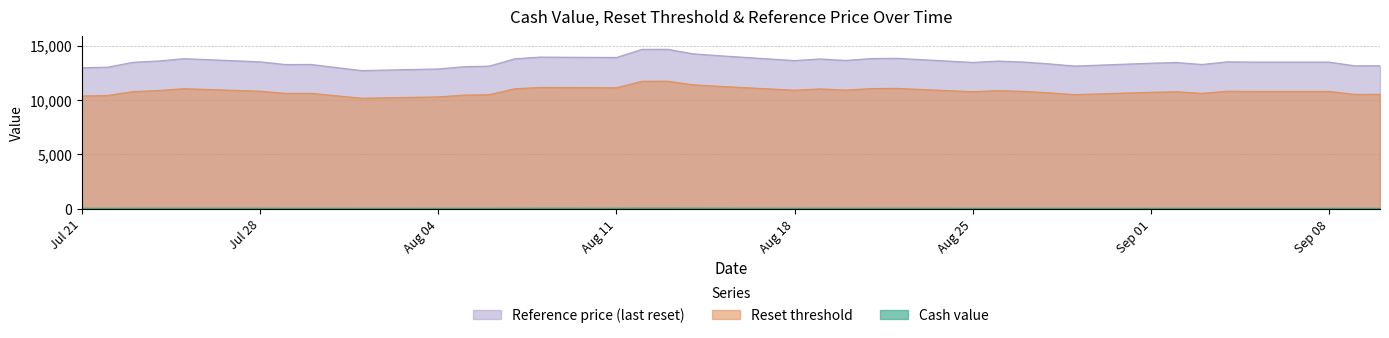

Does the chart have visible grid lines?

Yes